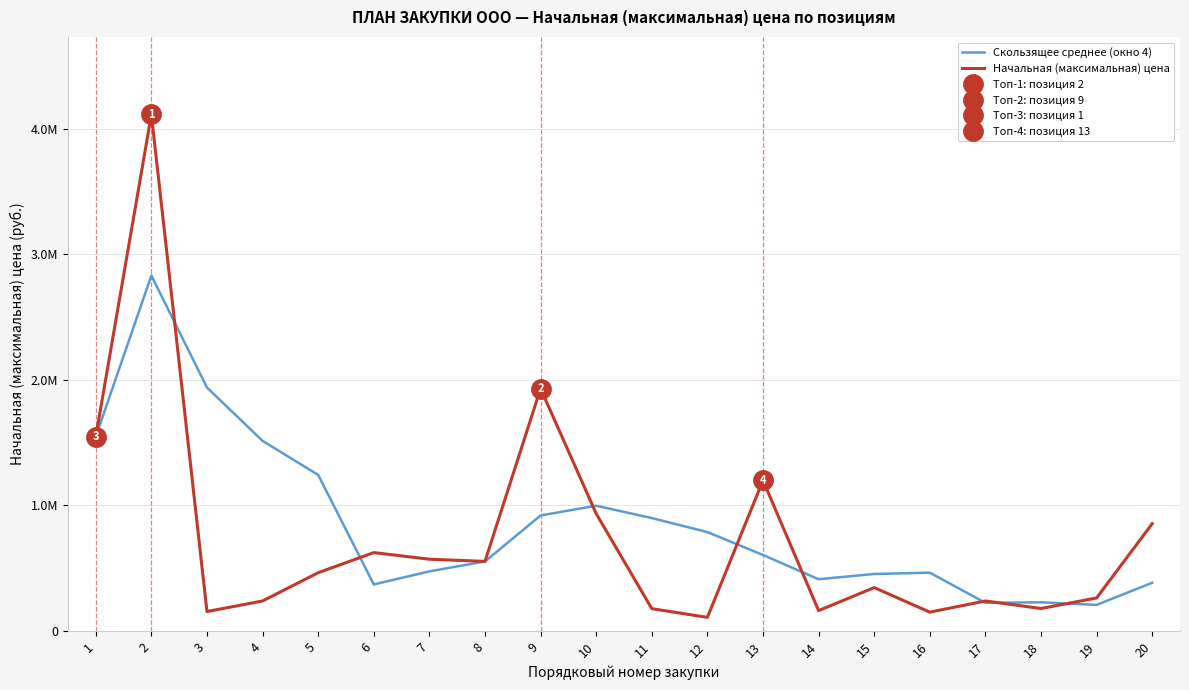

What is the average value of the Скользящее среднее (окно 4) series?

853451.0